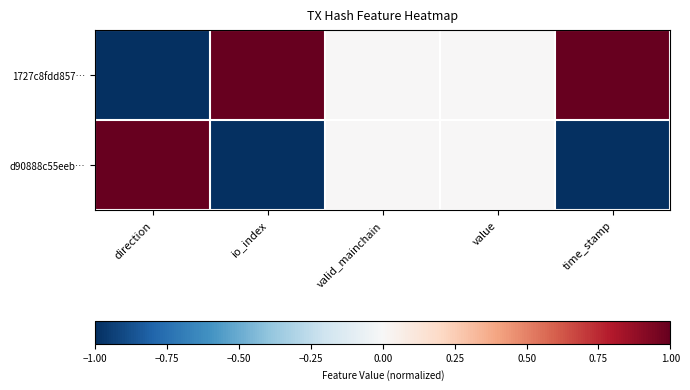

At how many categories does at least one series exceed 0?

3